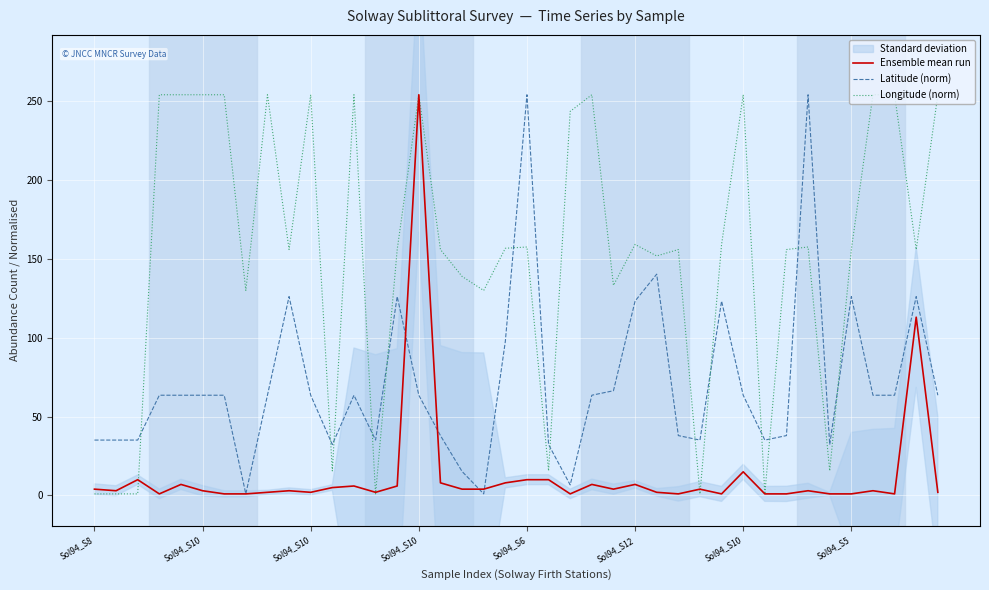

Which has a higher value, 16 or Sol94_S10?

16